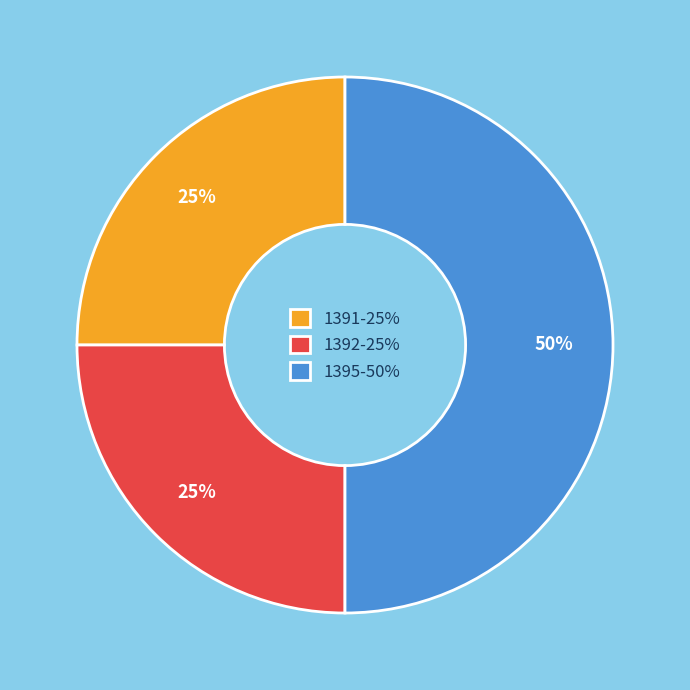

To the nearest percent, what is the difference between the largest and smallest slice percentages?

25%